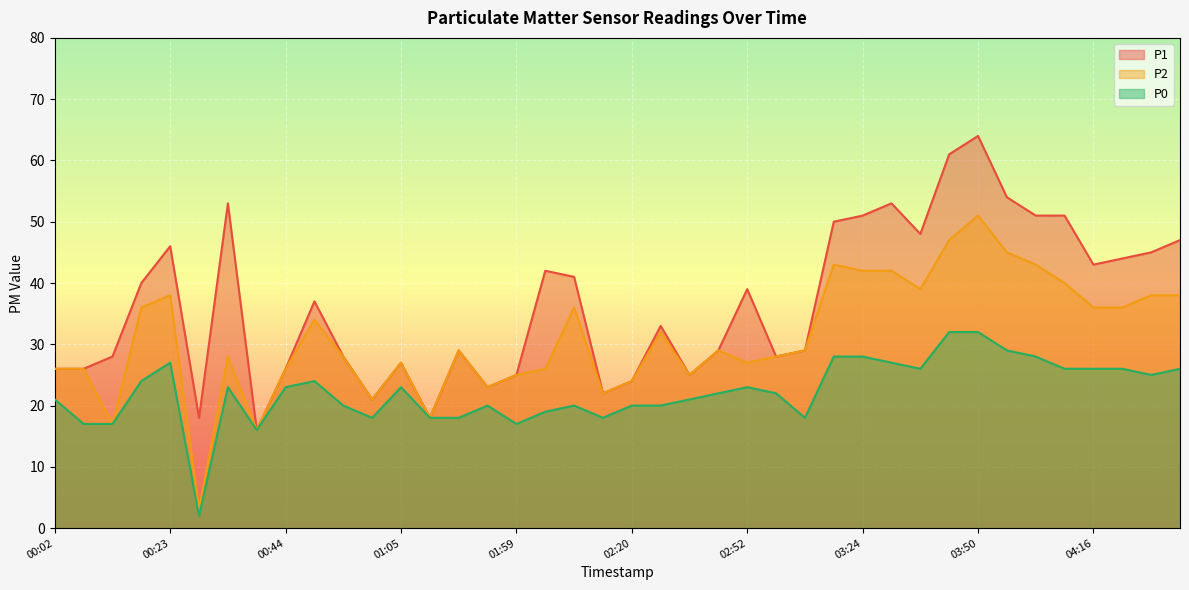

True or false: P2 and P1 intersect in this chart.

False